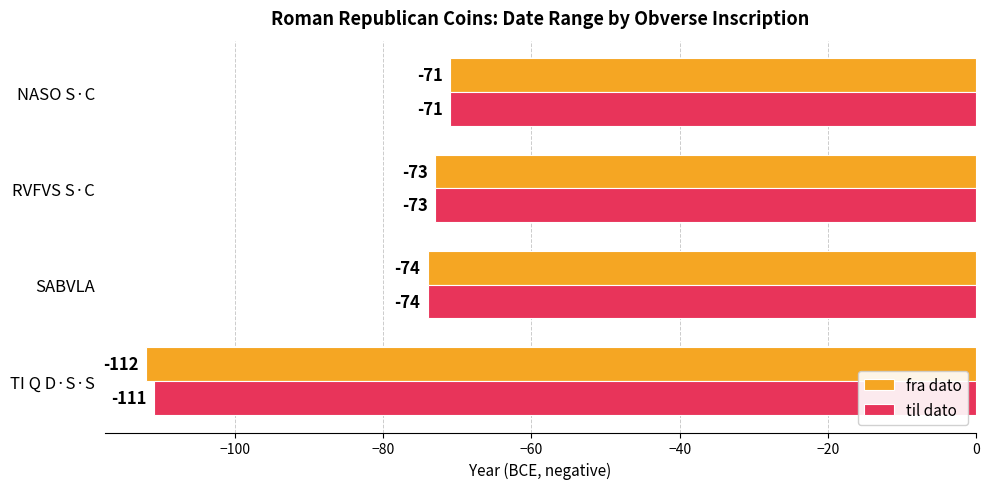

Between TI Q D·S·S and NASO S·C, which series saw the biggest shift?

fra dato